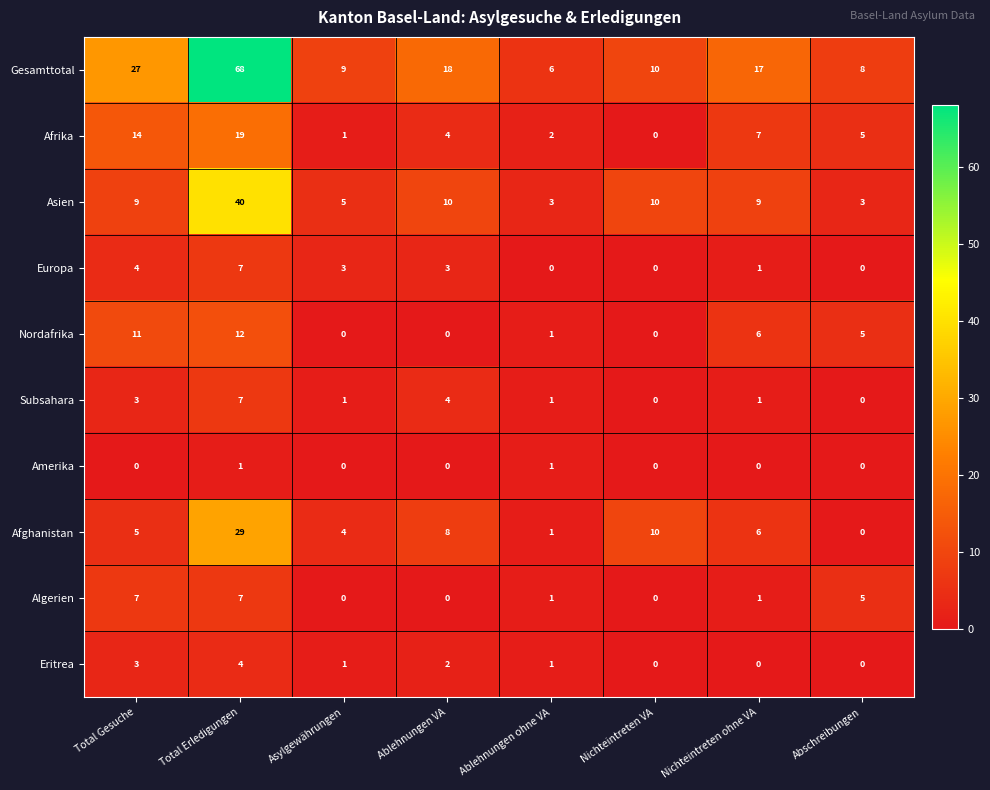

At which category is the sum across all series the highest?

Total Erledigungen